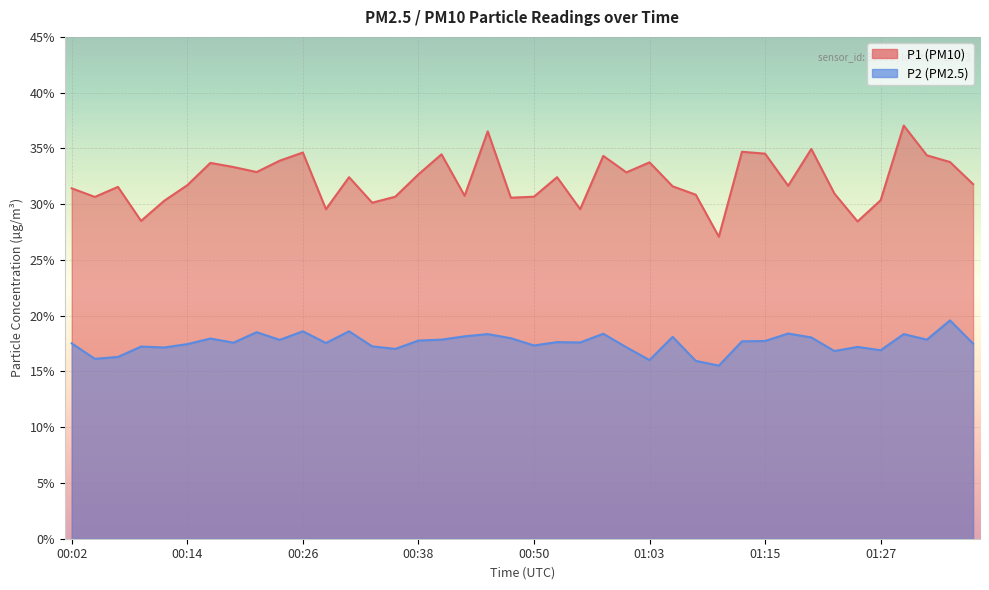

At 01:22, list the series in order from largest to smallest.

P1, P2